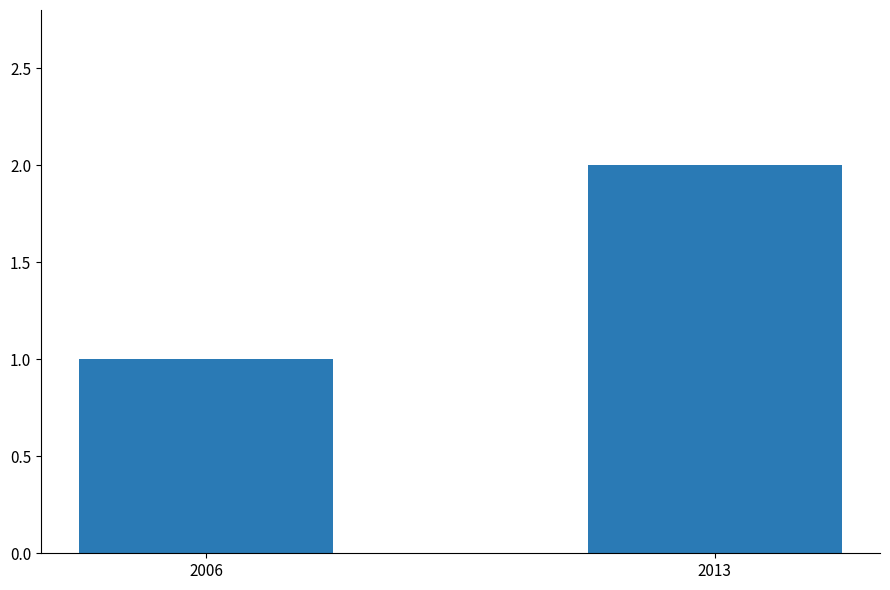

The chart shows a value of 1 at 2013. True or false?

False